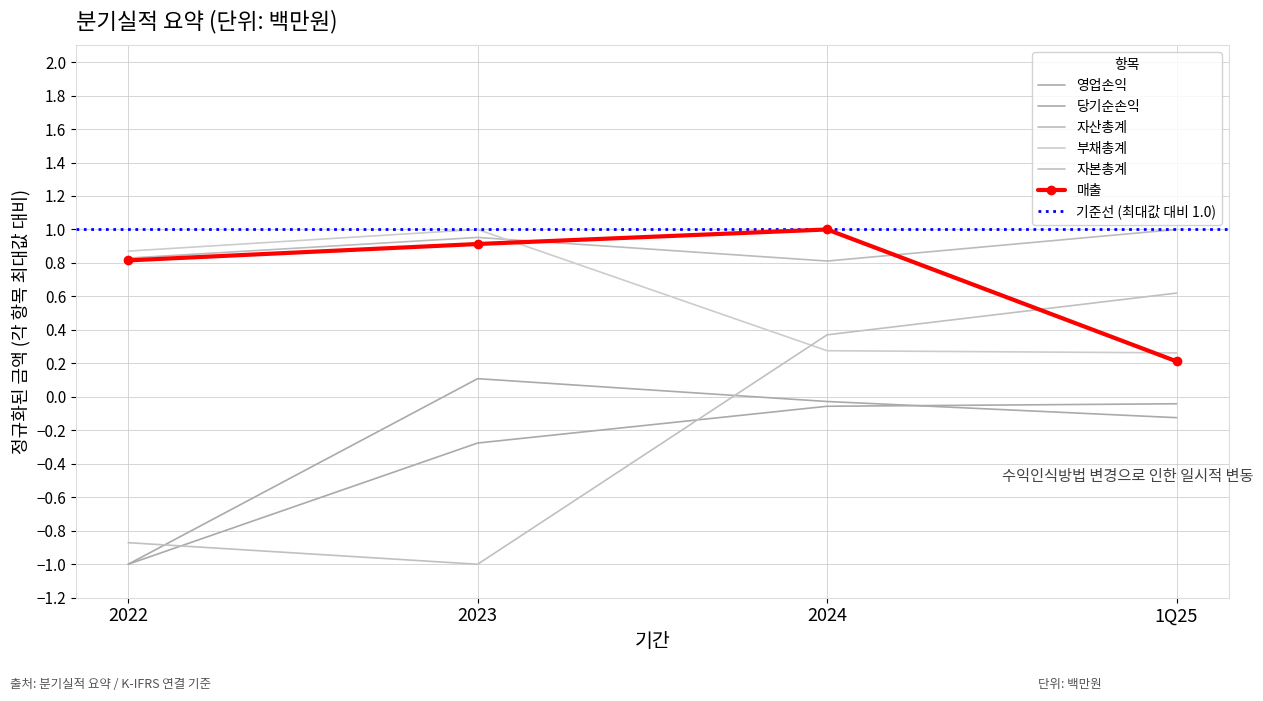

Is it true that 자본총계 equals -1.0 at 2023?

True